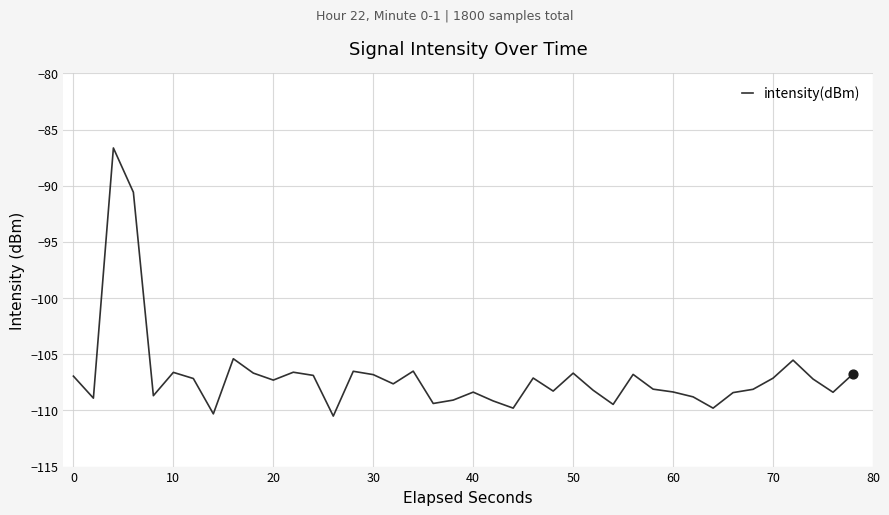

What is the greatest value displayed?

-86.6